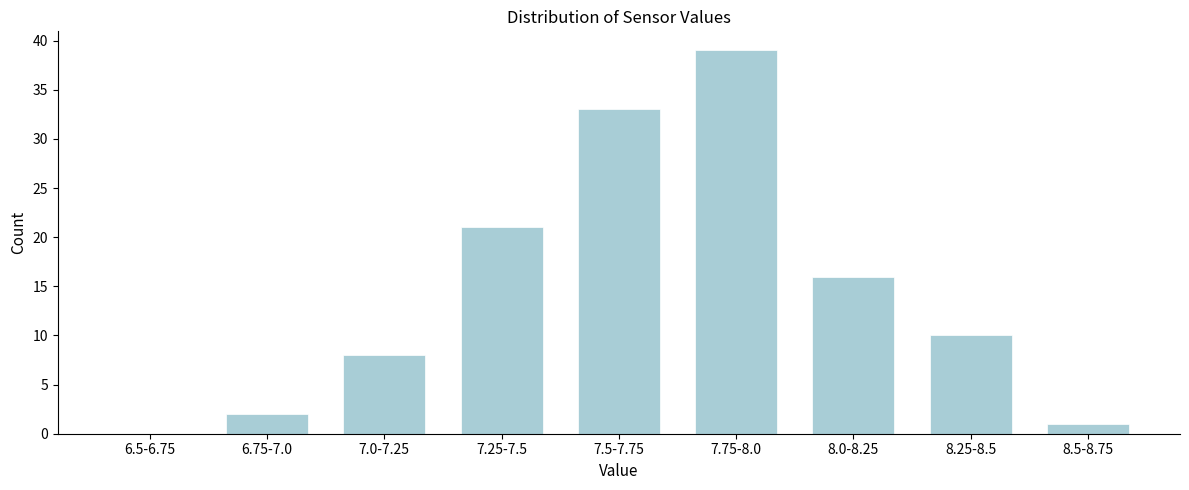

Reading right to left, what are all the values shown in this chart?

8.5-8.75=1	8.25-8.5=10	8.0-8.25=16	7.75-8.0=39	7.5-7.75=33	7.25-7.5=21	7.0-7.25=8	6.75-7.0=2	6.5-6.75=0